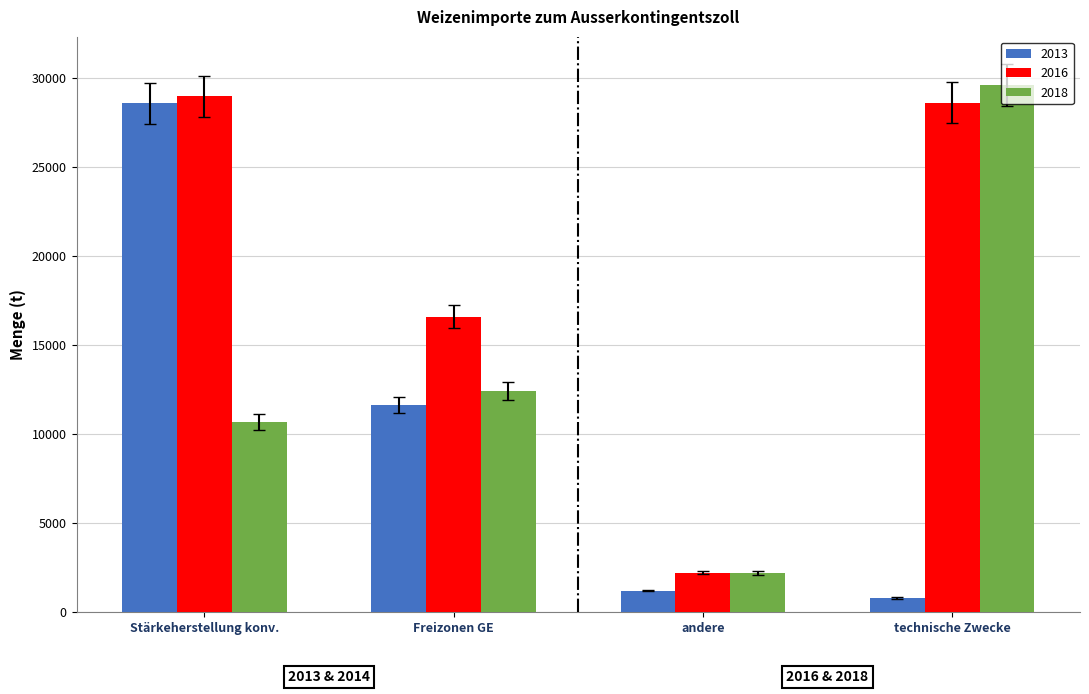

What is the maximum value for 2013?

28568.9